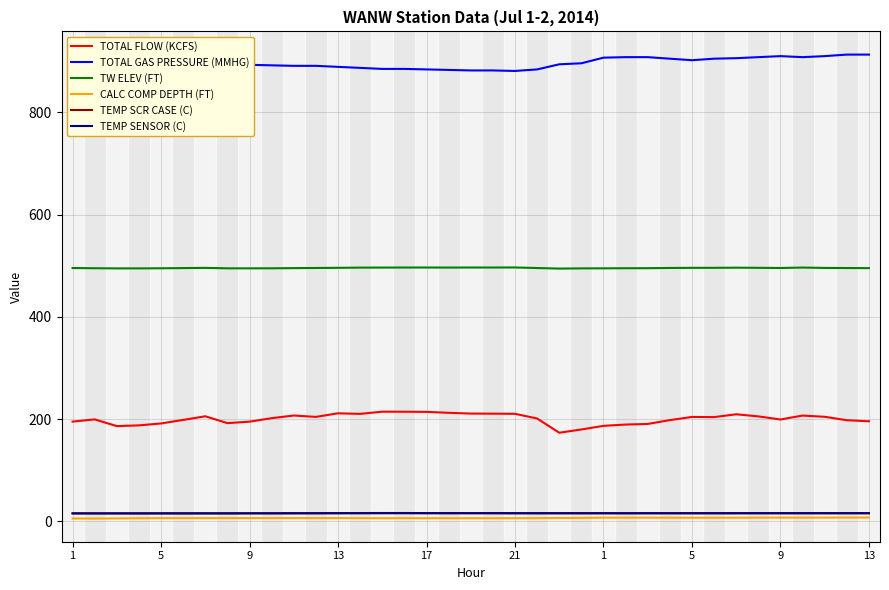

True or false: TW ELEV (FT) has a value of 496.4 at 14.

True